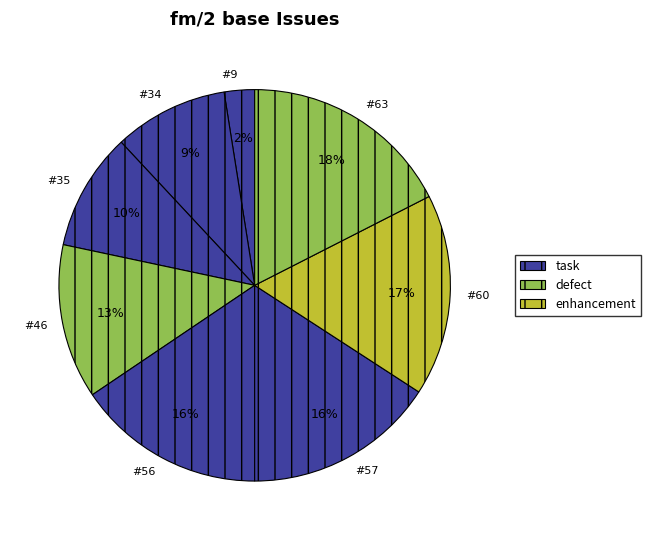

Which slice is the smallest?

#9